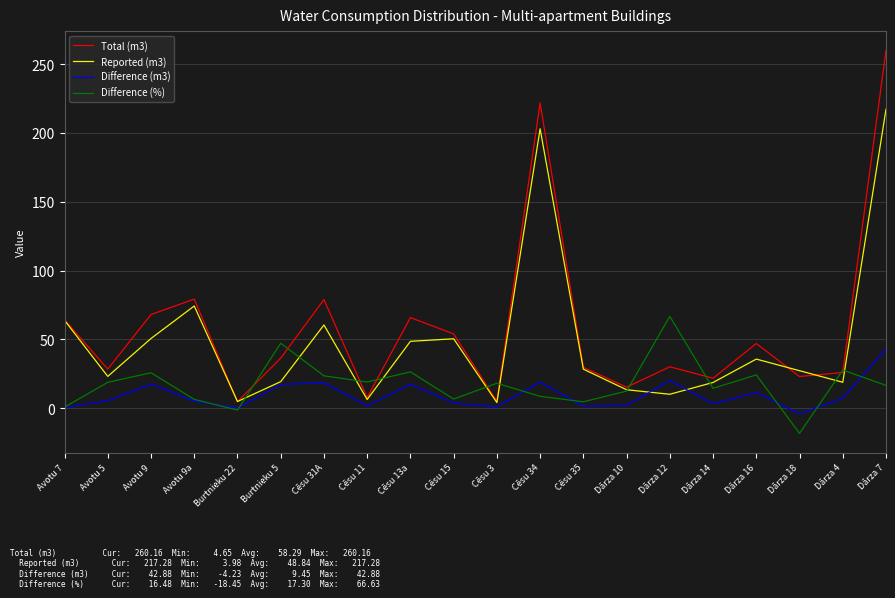

Rank the series by their maximum value, from highest to lowest.

Total (m3), Reported (m3), Difference (%), Difference (m3)